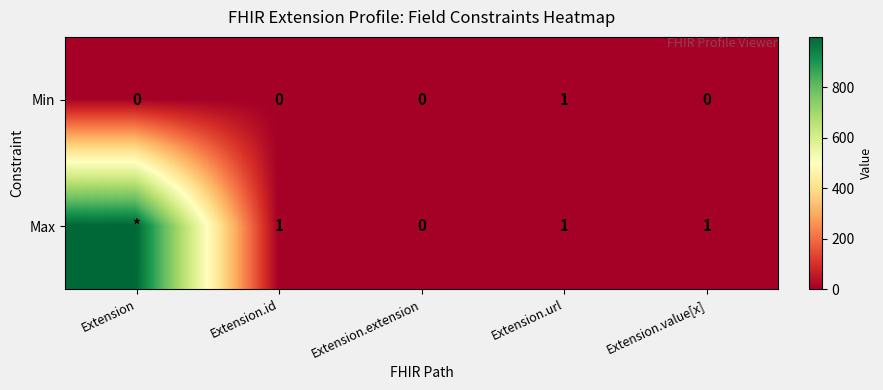

How many Min values are between 0 and 1?

5